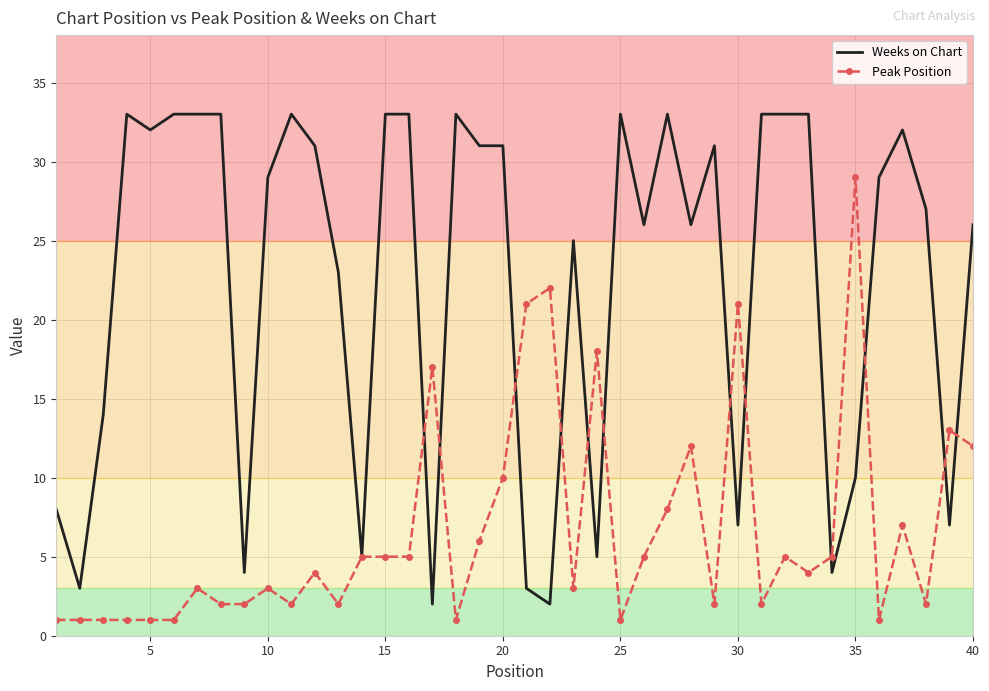

Which series has the widest spread of values?

Weeks on Chart